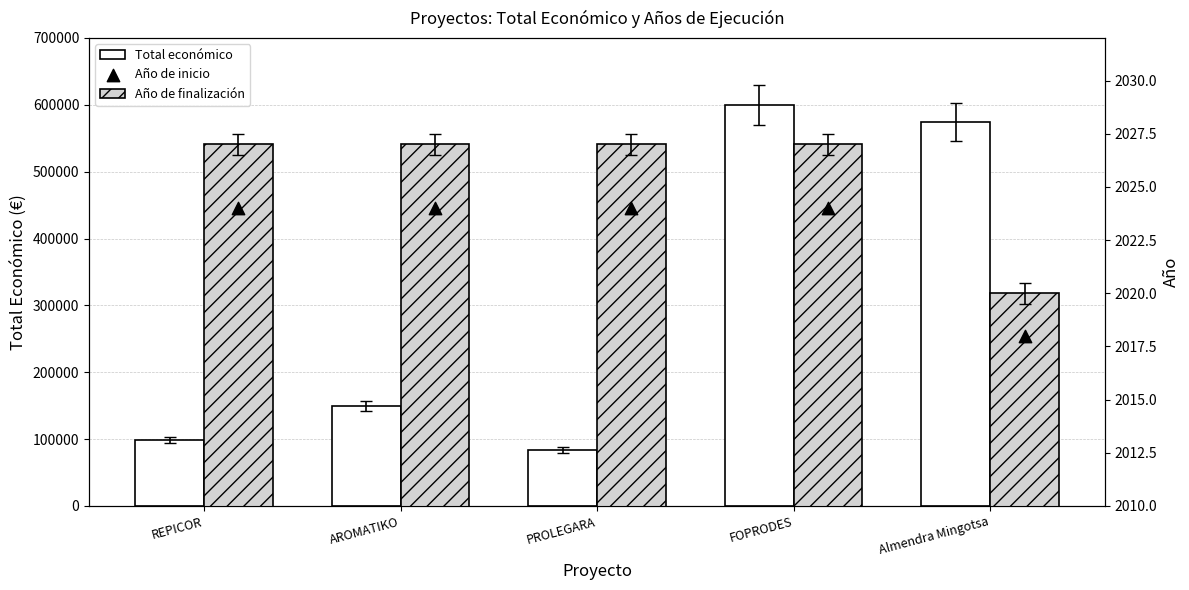

Which series has the widest spread of Y values?

Total económico